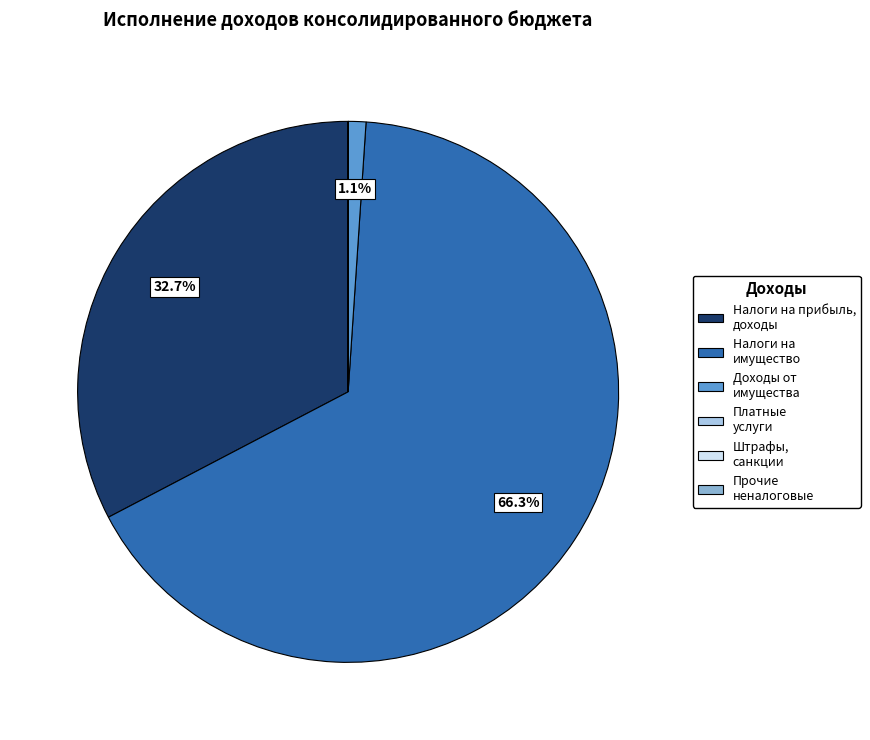

Is there any slice that represents more than half of the pie?

Yes